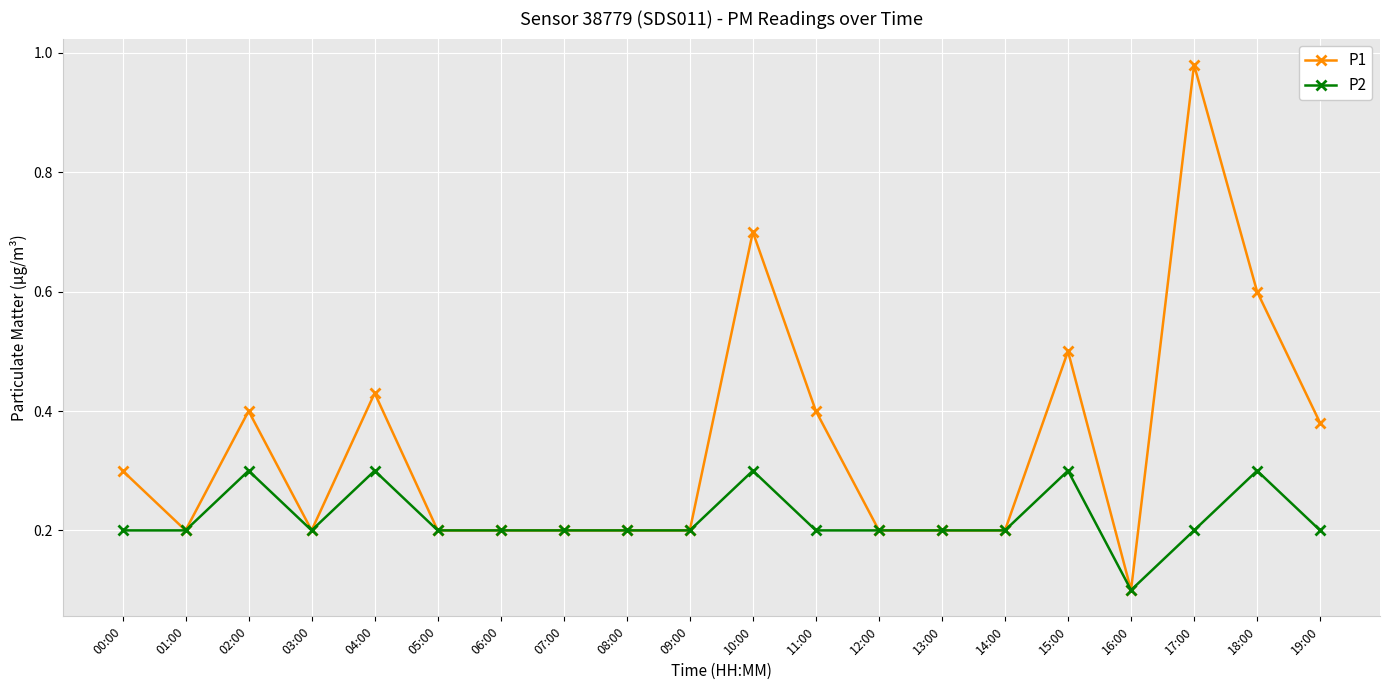

What is the smallest value displayed?

0.1